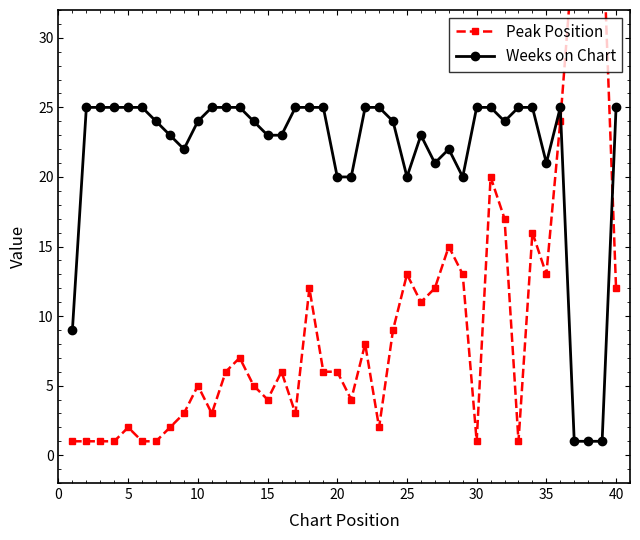

True or false: Weeks on Chart has more than 2 points higher than both neighbors.

True